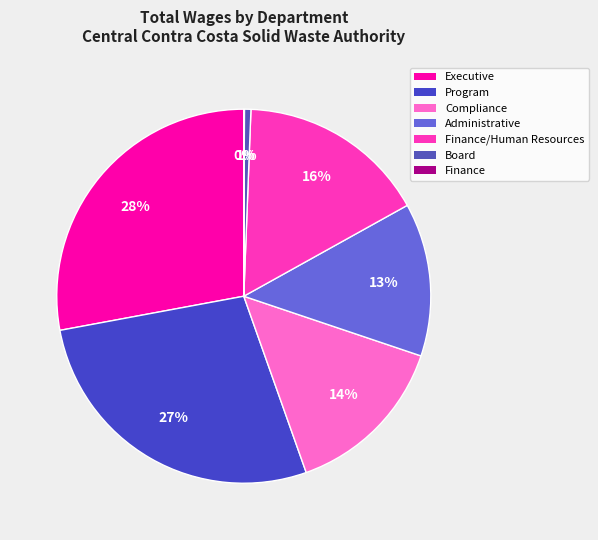

To the nearest percent, what is the average slice percentage?

14%